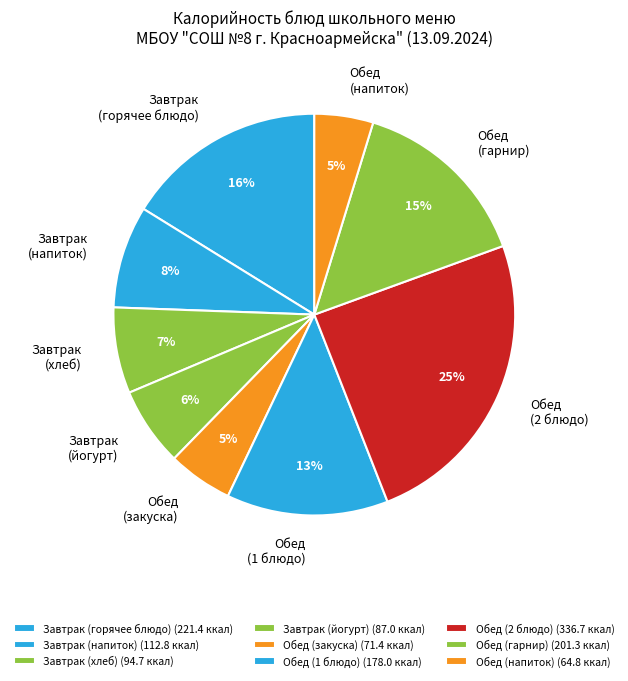

Do Обед (гарнир) and Обед (закуска) together represent more than half of the pie?

No